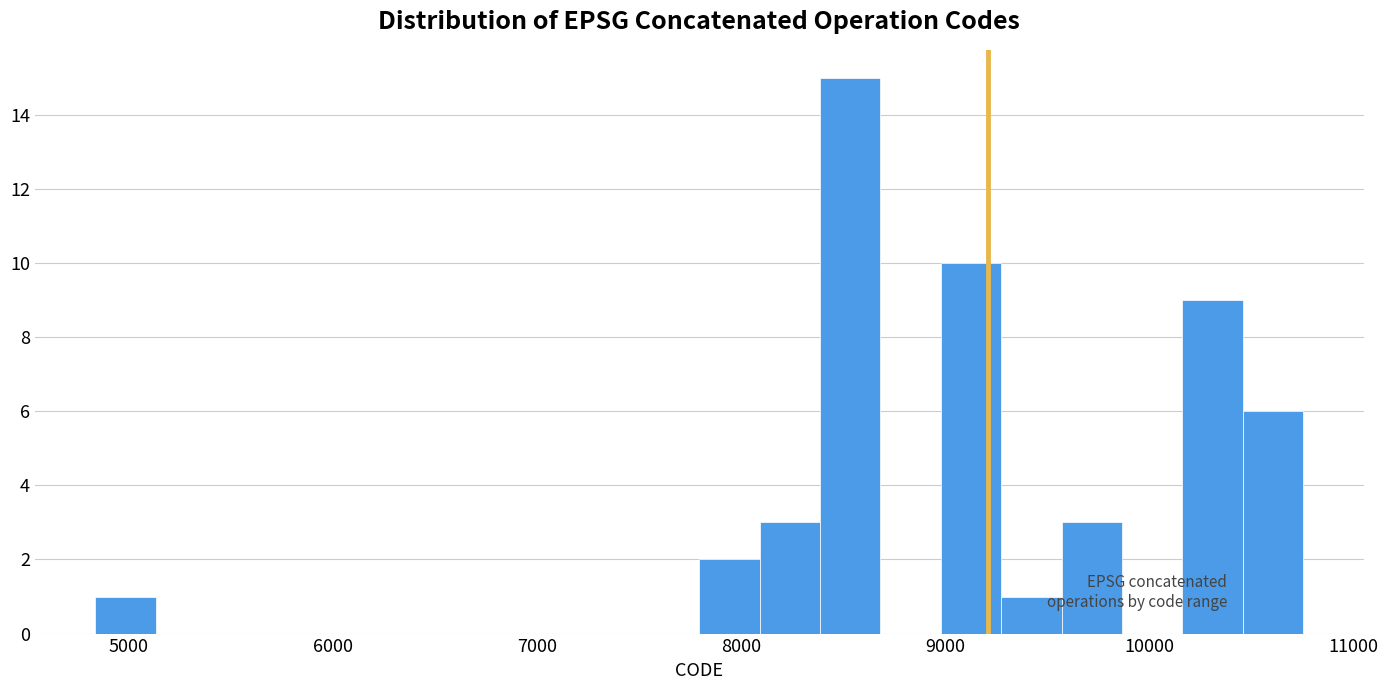

Around what value on the x-axis is the tallest bar? Give the approximate position of its centre, as read against the axis.

8500